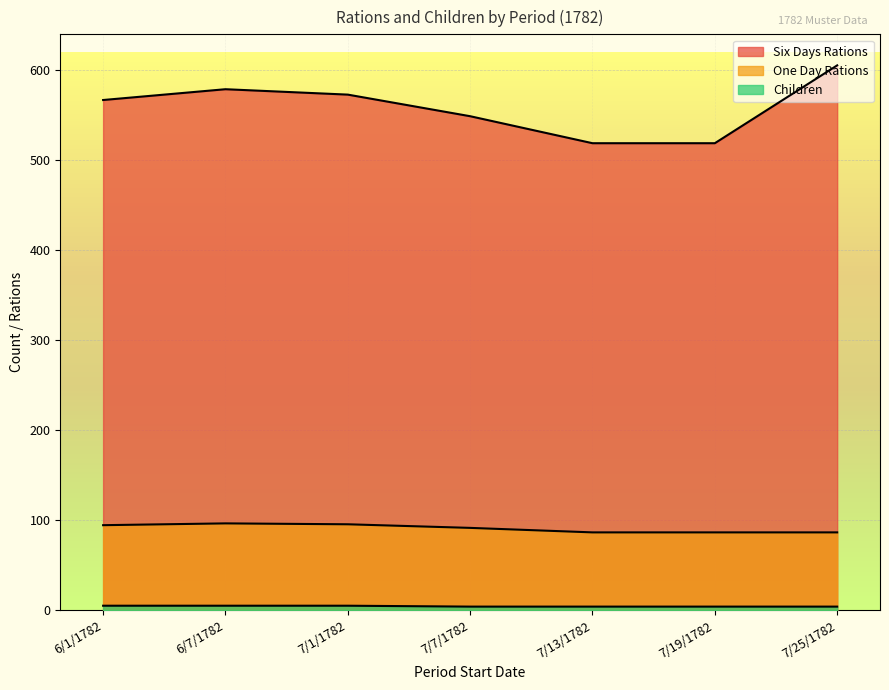

At 7/19/1782, list the series in order from smallest to largest.

Children, One Day Rations, Six Days Rations